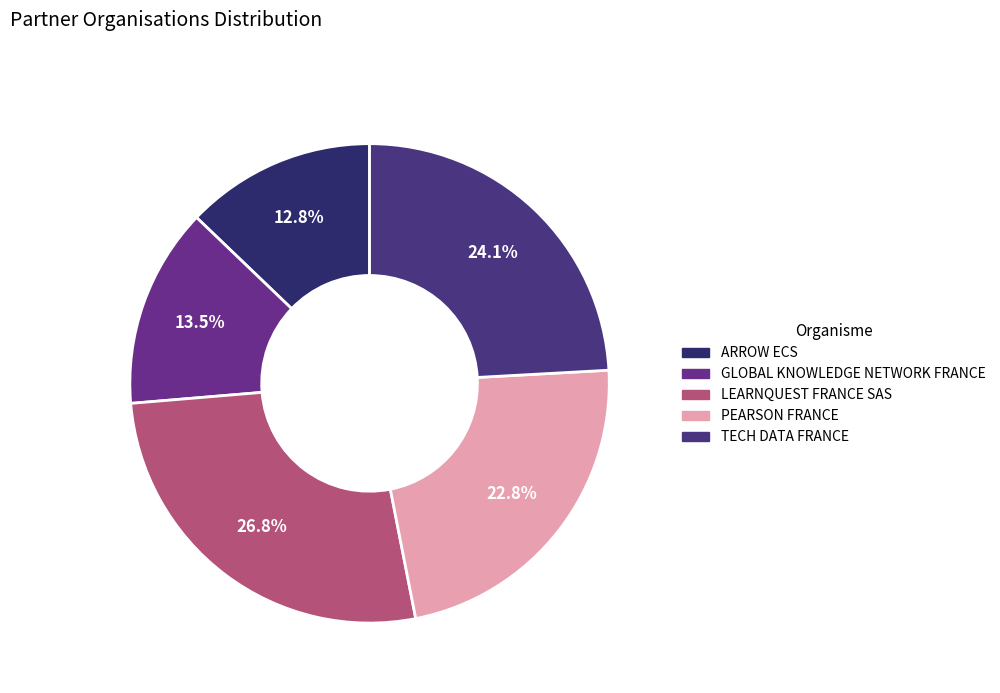

To the nearest percent, what is the combined percentage of PEARSON FRANCE and LEARNQUEST FRANCE SAS?

50%